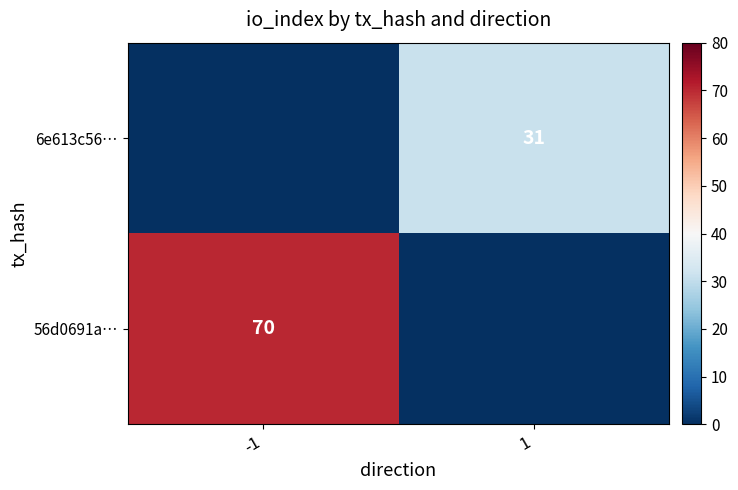

How many distinct data groups are displayed?

2